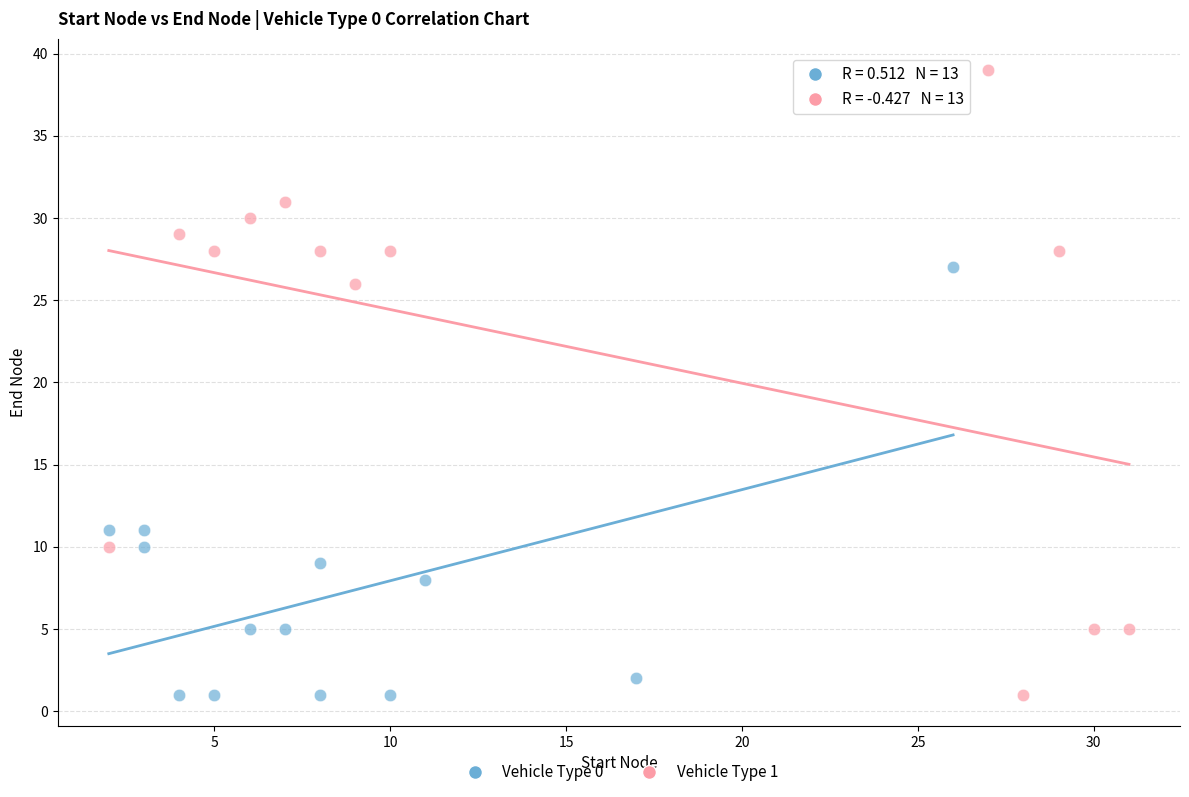

Which series contains the highest Y value?

Vehicle Type 1